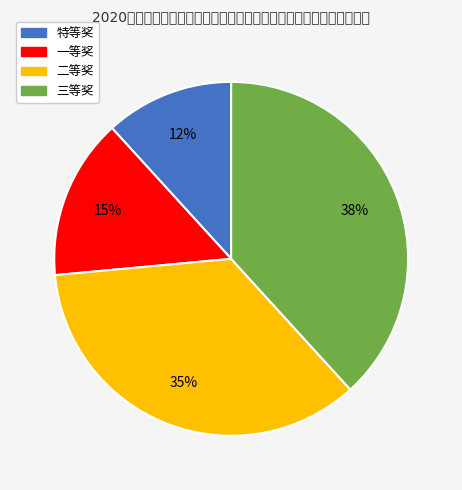

Which has a higher value, 二等奖 or 三等奖?

三等奖